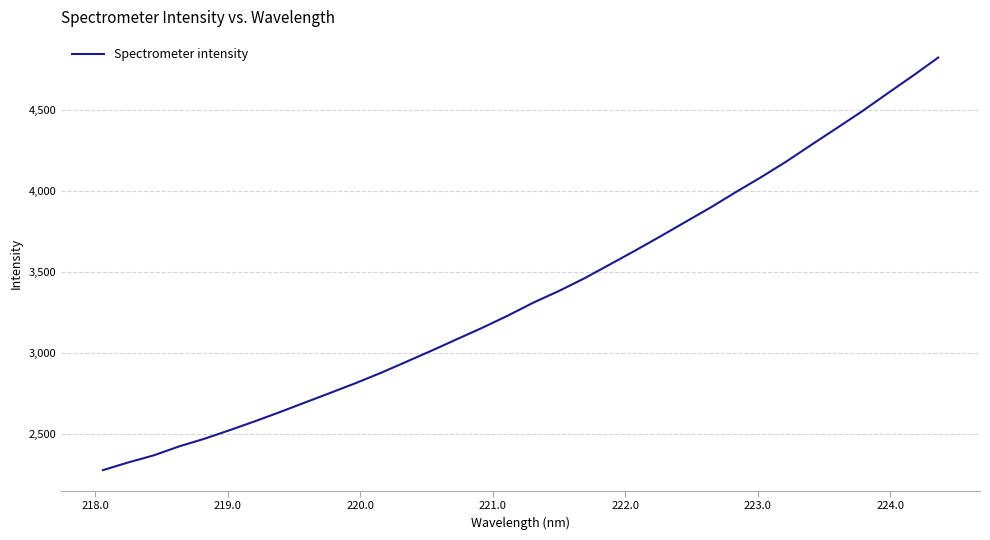

What is the smallest value displayed?

2277.3